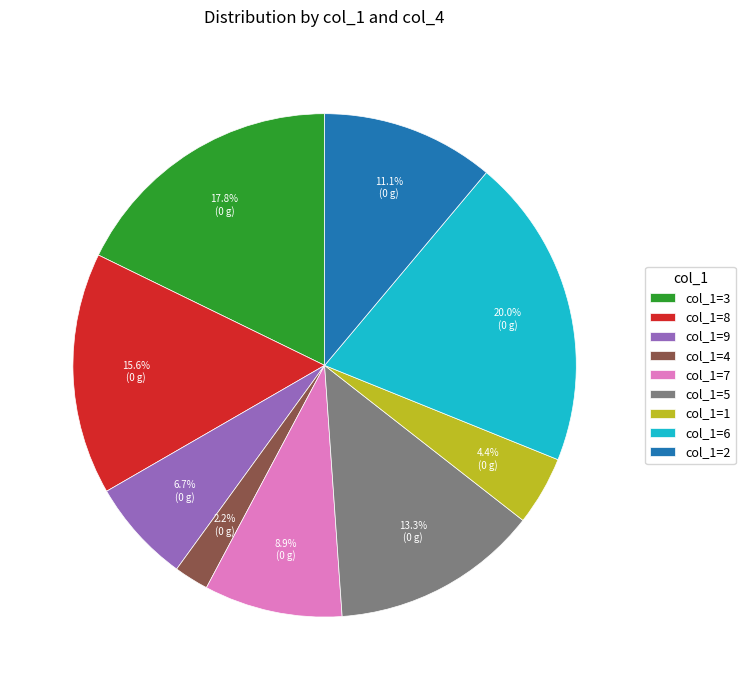

What is the ratio of the value at col_1=1 to the value at col_1=9?

0.7